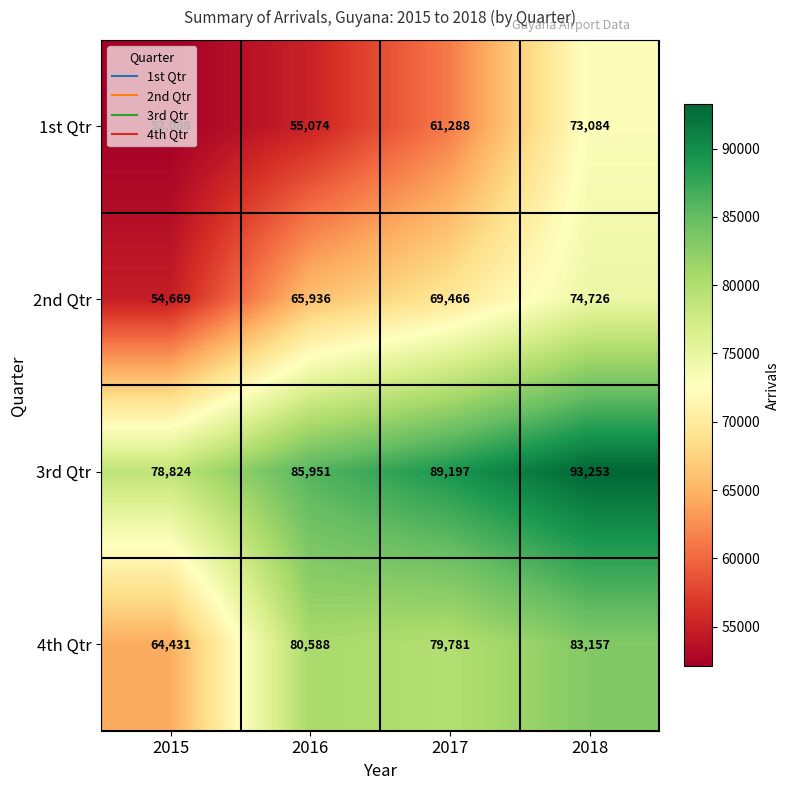

At which category is the sum across all series the highest?

2018